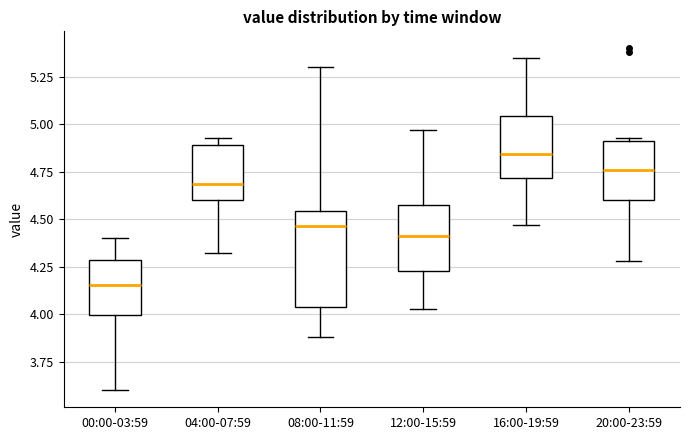

Where does the upper whisker of the box for 08:00-11:59 end on the y-axis? The values are not printed on the chart, so give them approximately, as read against the axis.

5.30